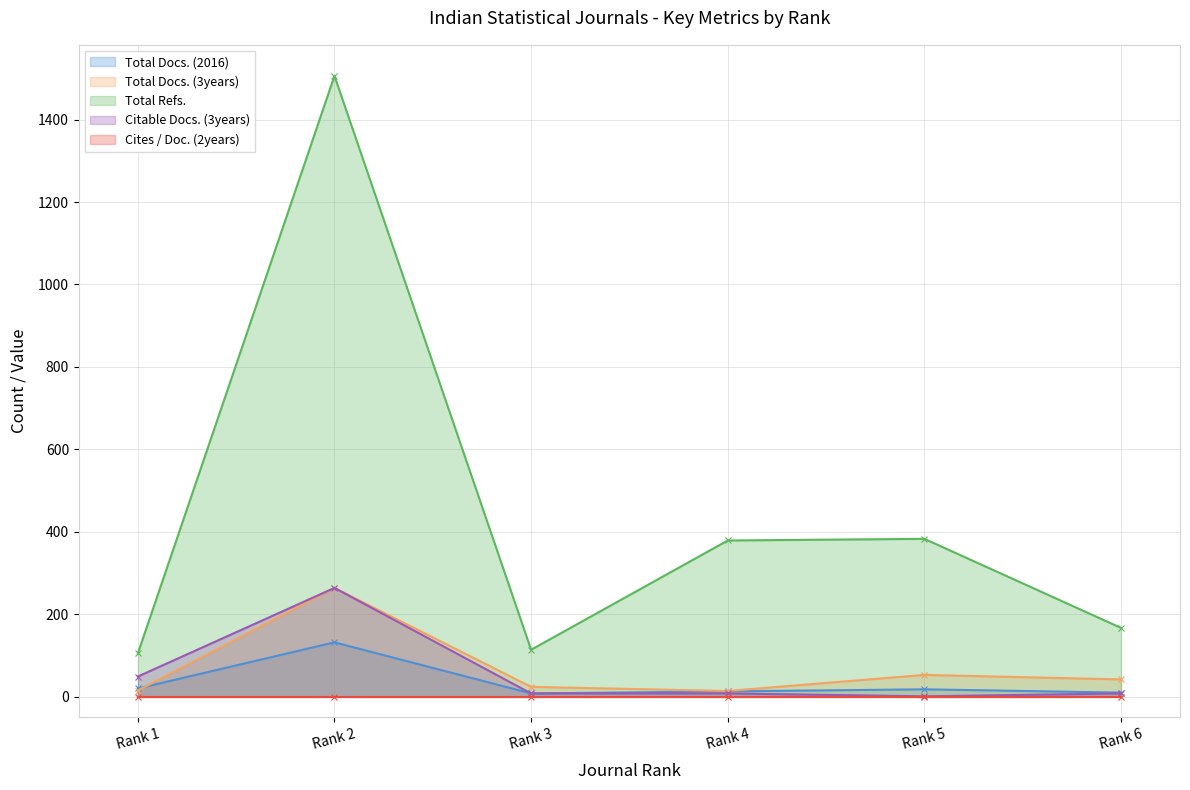

At which category does Total Docs. (3years) reach its first local valley?

Rank 4